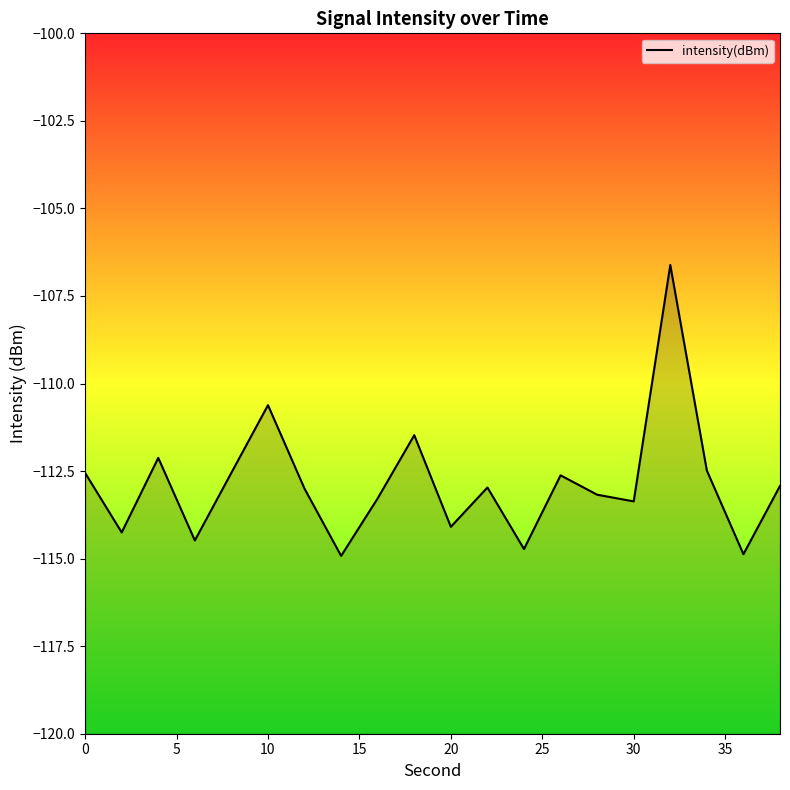

Reading left to right, transcribe all the data shown in this chart.

-112.6	-114.3	-112.1	-114.5	-112.5	-110.6	-113.0	-114.9	-113.3	-111.5	-114.1	-113.0	-114.7	-112.6	-113.2	-113.4	-106.6	-112.5	-114.9	-112.9